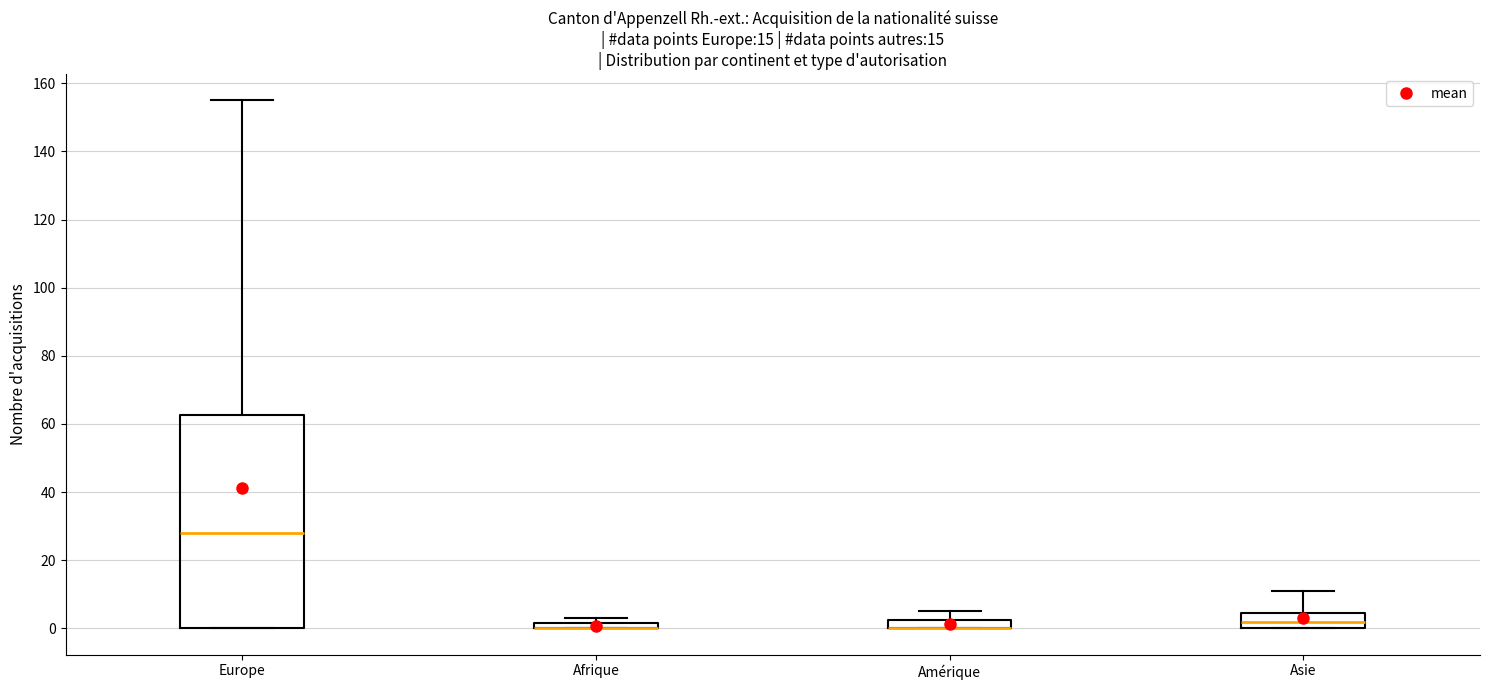

Comparing the boxes themselves (not the whiskers), which one is the tallest?

Europe